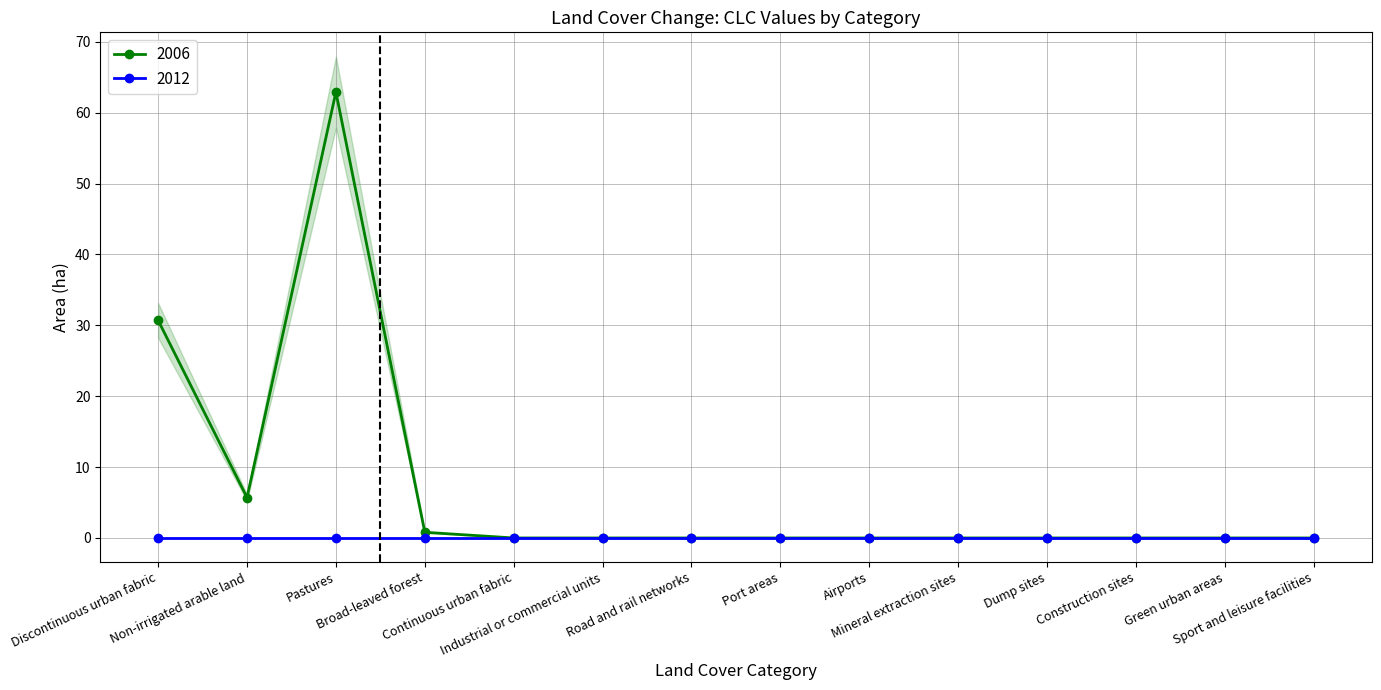

Is it true that the value at Green urban areas is 42.1?

False